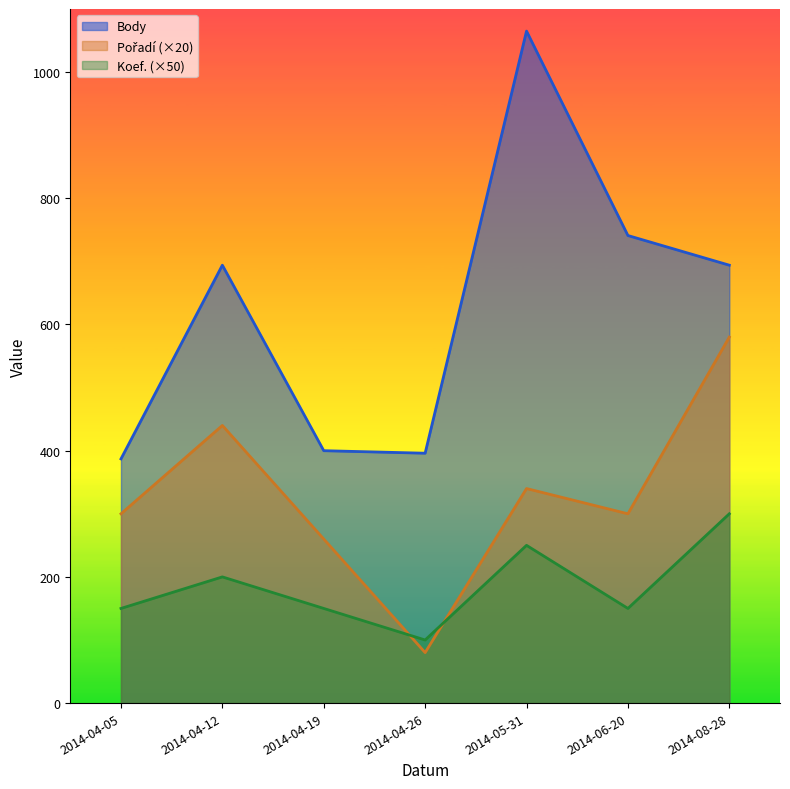

Reading left to right, what are all the values shown in this chart?

Body: 2014-04-05=387	2014-04-12=694	2014-04-19=400	2014-04-26=396	2014-05-31=1065	2014-06-20=741	2014-08-28=694
Pořadí: 2014-04-05=300	2014-04-12=440	2014-04-19=260	2014-04-26=80	2014-05-31=340	2014-06-20=300	2014-08-28=580
Koef.: 2014-04-05=150	2014-04-12=200	2014-04-19=150	2014-04-26=100	2014-05-31=250	2014-06-20=150	2014-08-28=300